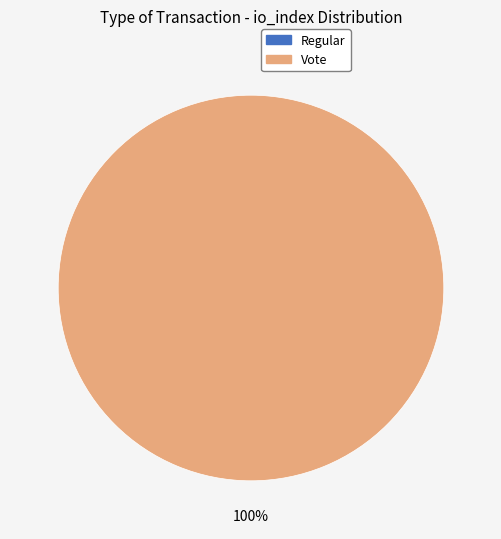

What is the change in value from Regular to Vote?

+2